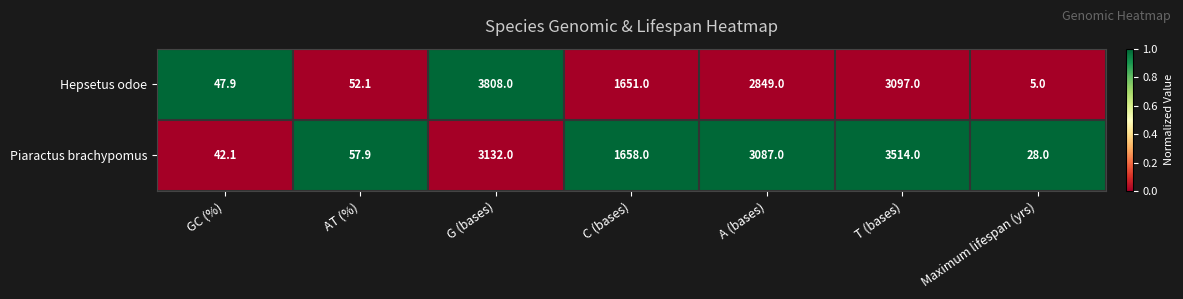

How many distinct data groups are displayed?

2